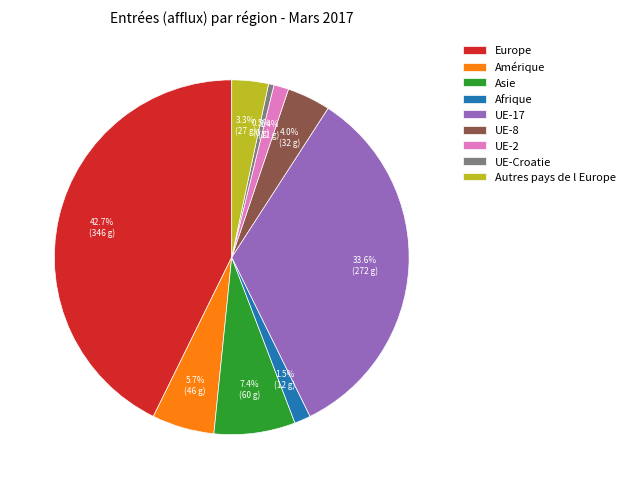

Is UE-8 the majority of the pie?

No